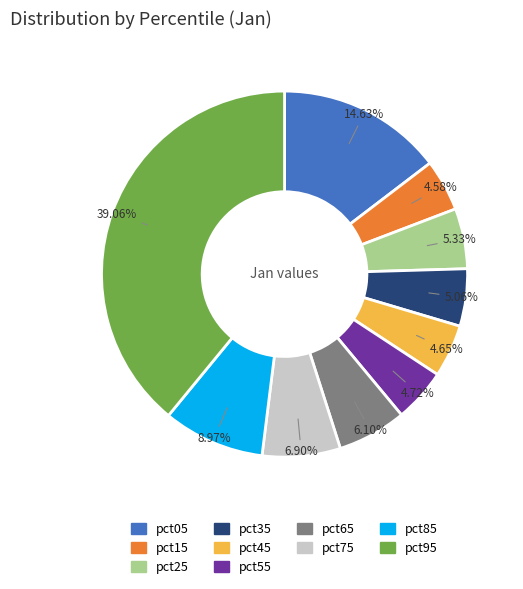

The pct05 slice represents 15% of the pie. True or false?

True